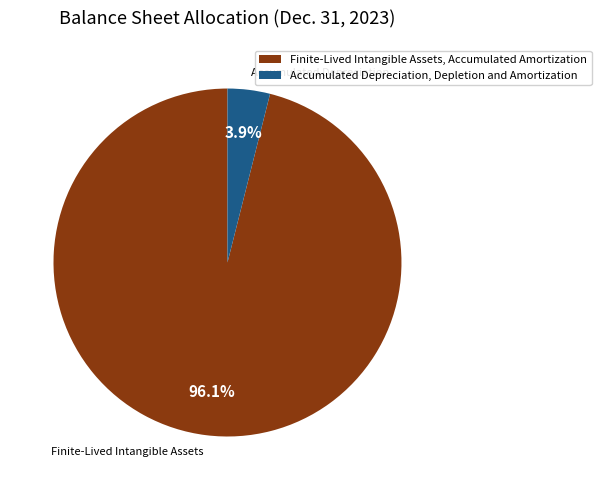

Is there any slice that represents more than half of the pie?

Yes